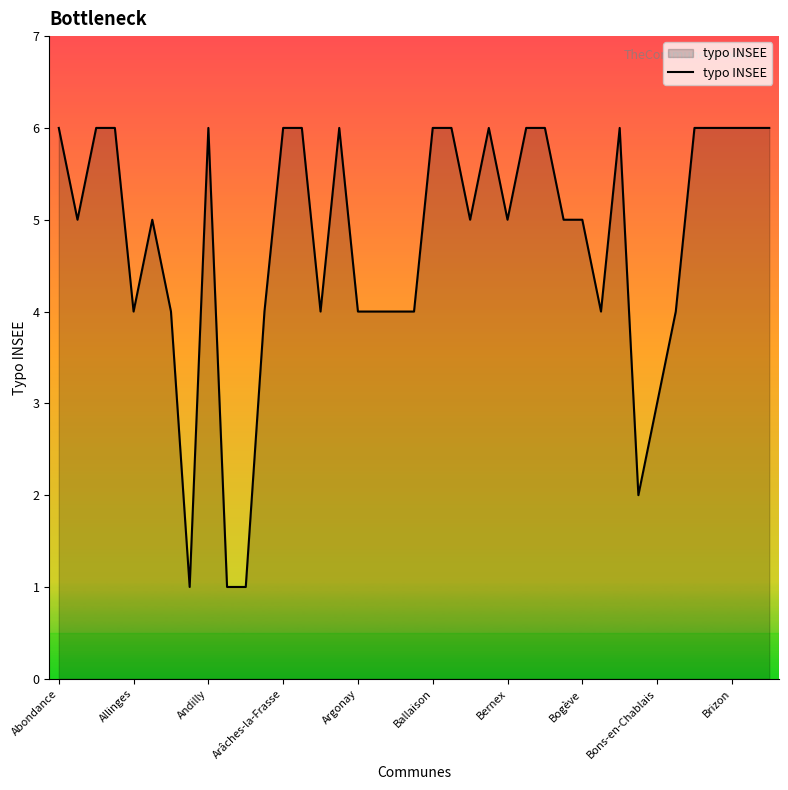

What is the greatest value displayed?

6